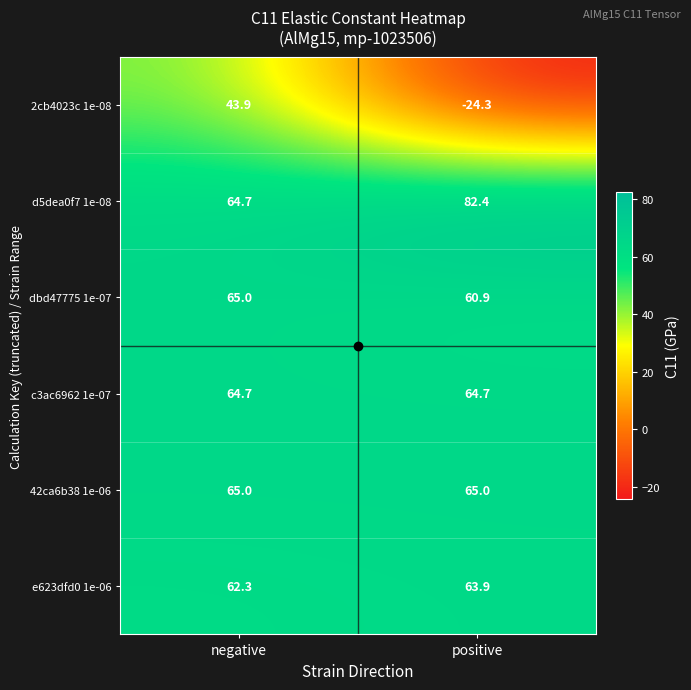

What is the sum of the dbd47775 1e-07 values at positive and negative?

125.9